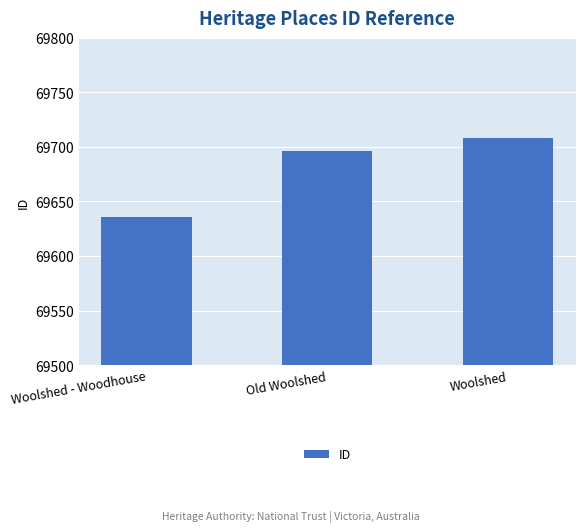

List the labels in order of value, largest first.

Woolshed, Old Woolshed, Woolshed - Woodhouse